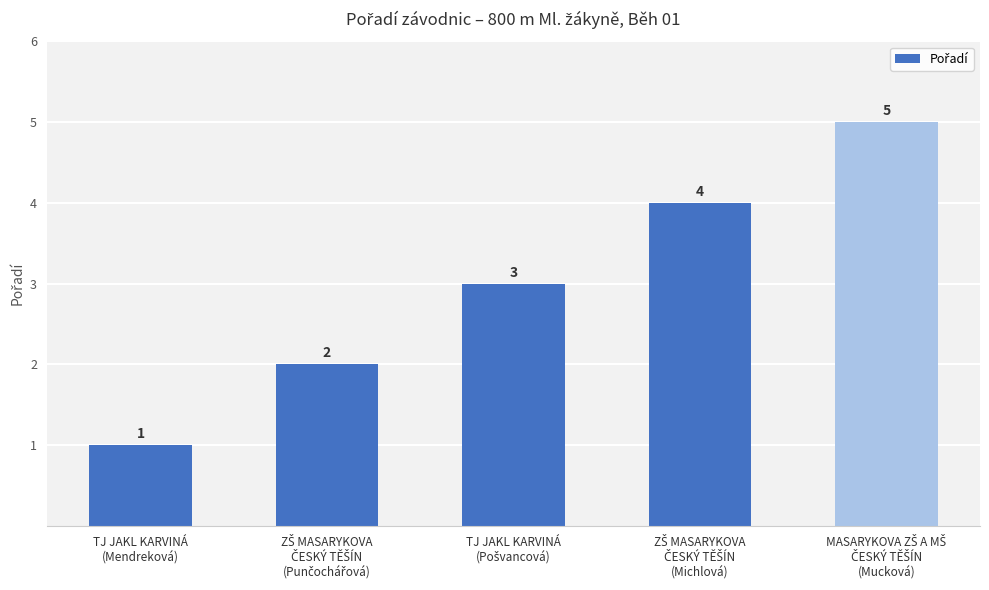

How many values are between 2 and 4?

3